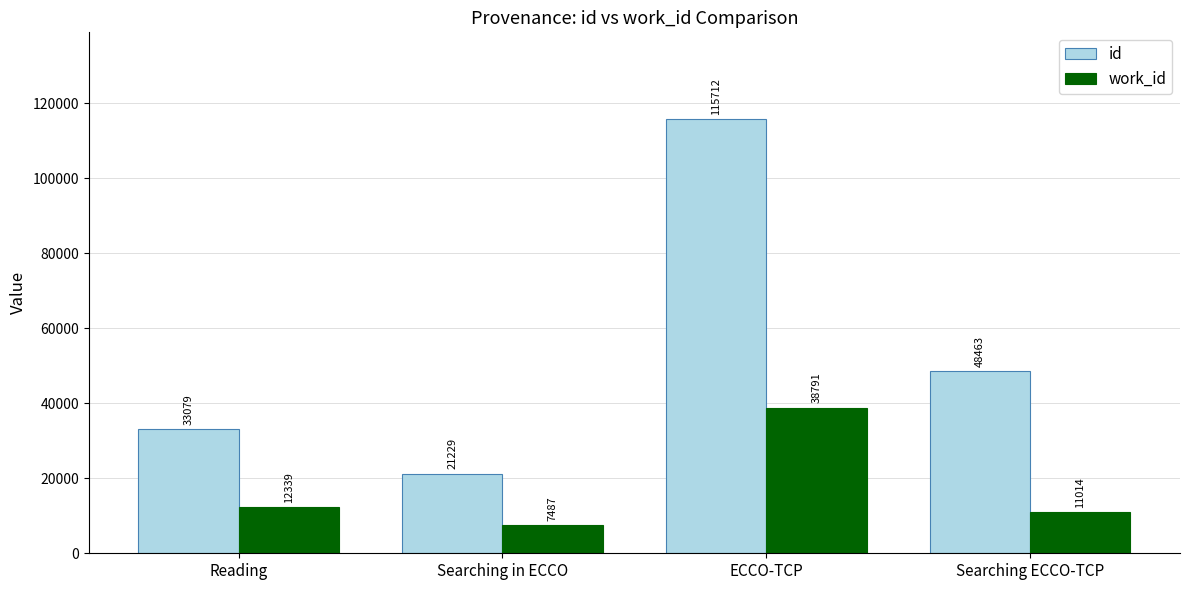

Where does the id series first go above 48463?

ECCO-TCP